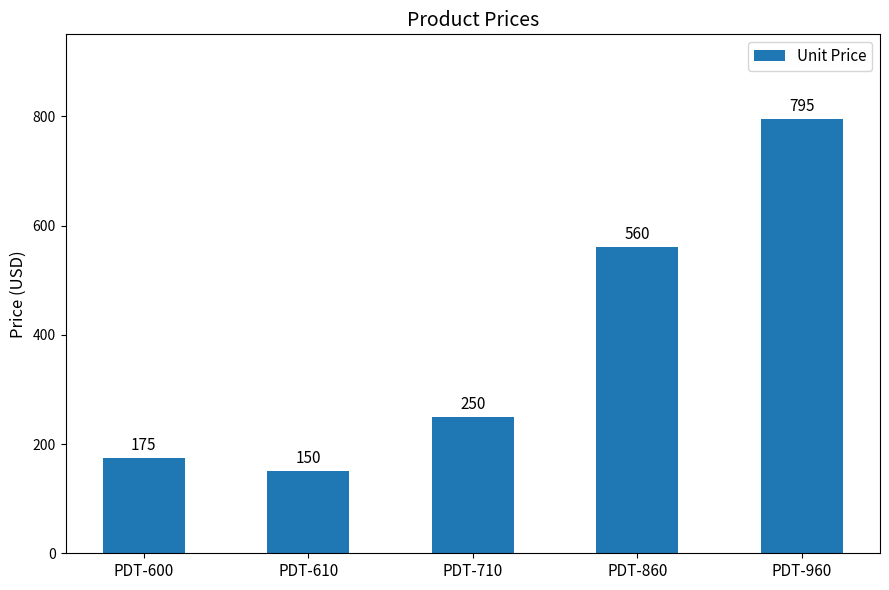

List the labels in order of value, smallest first.

PDT-610, PDT-600, PDT-710, PDT-860, PDT-960